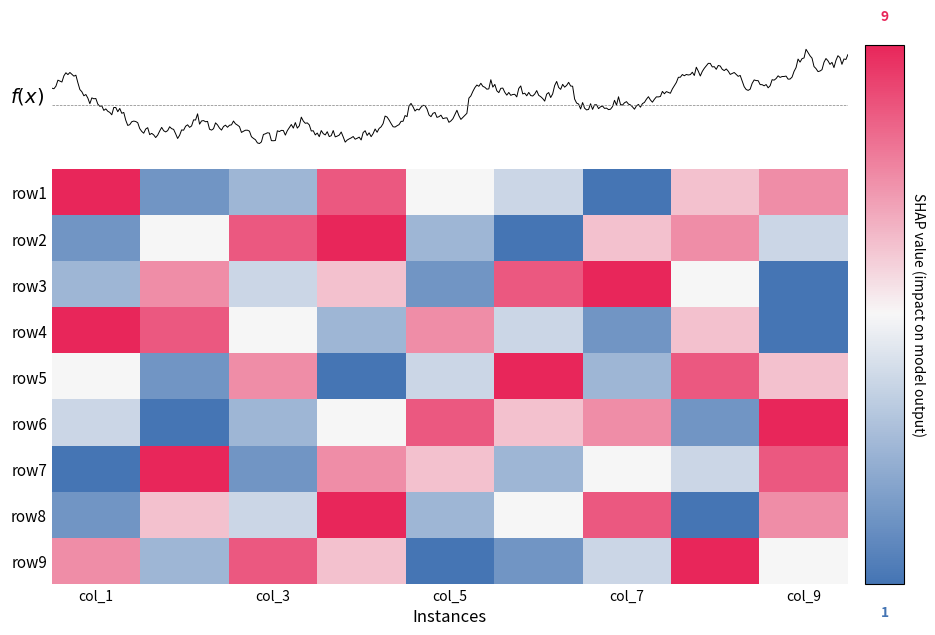

What is the total value across all series at col_7?

45